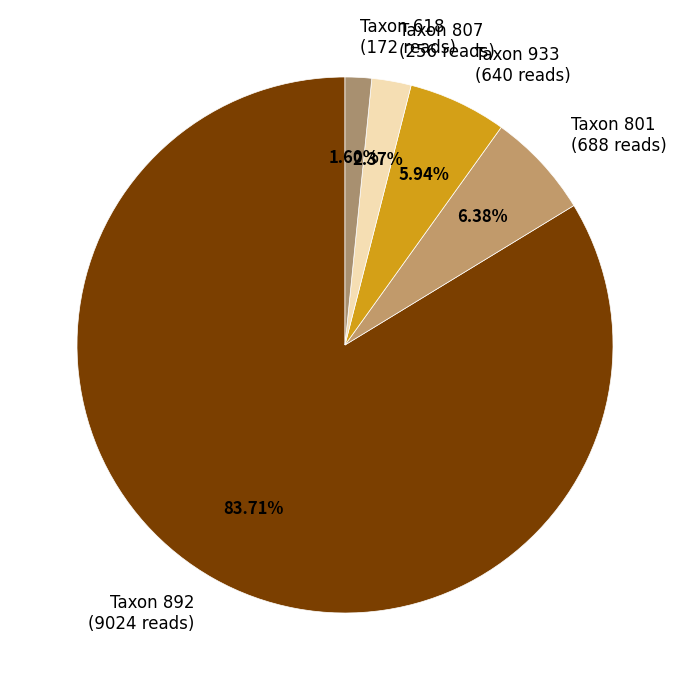

Do Taxon 933 (640 reads) and Taxon 801 (688 reads) together represent more than half of the pie?

No